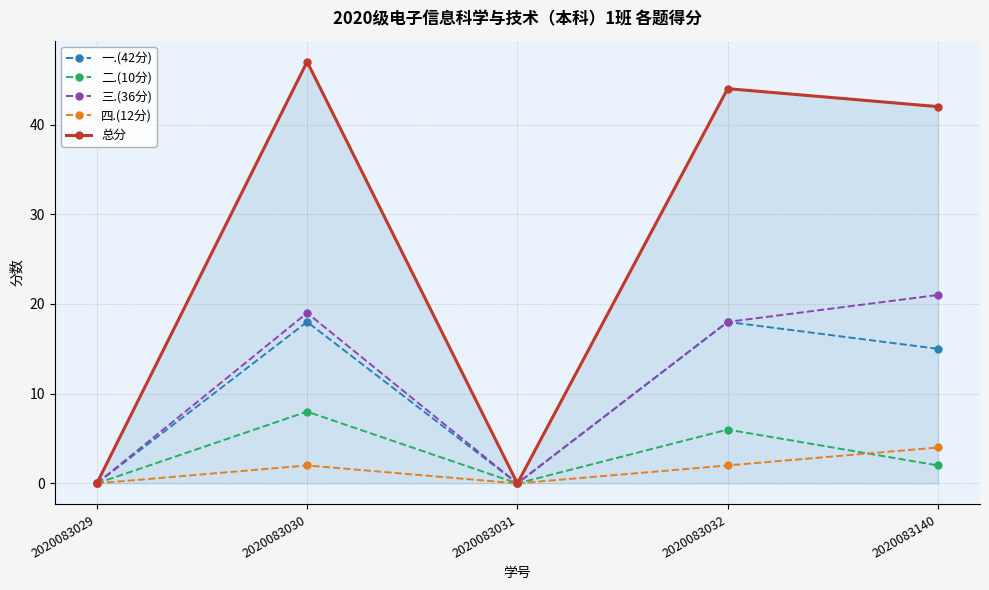

Rank the series by their maximum value, from highest to lowest.

总分, 三.(36分), 一.(42分), 二.(10分), 四.(12分)